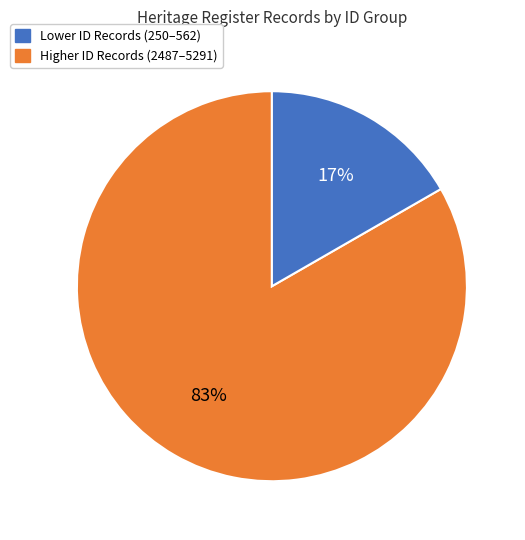

Is there any slice that represents more than half of the pie?

Yes